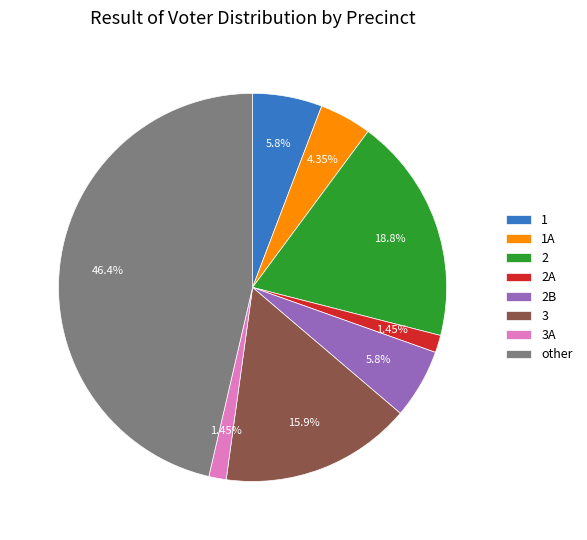

Does 1 represent more than half of the total?

No